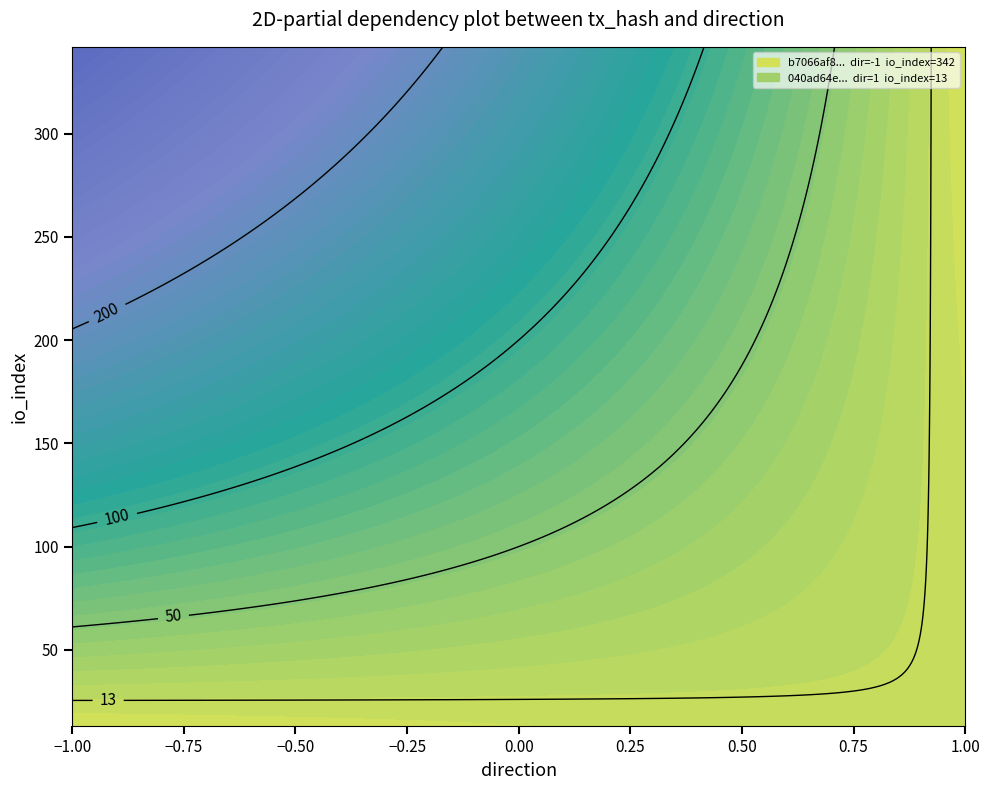

Reading left to right, what are all the values shown in this chart?

b7066af8a678226080824fb0afb5febd4b39ec1: -1	342
040ad64efe726ff904f59b5aebdda76b59eee48: 1	13